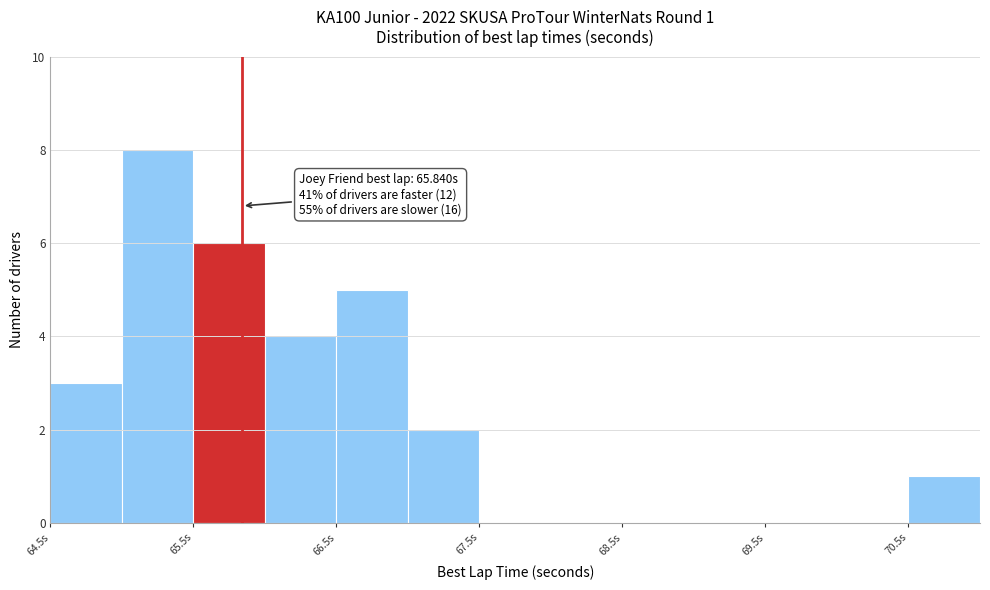

Over which range of the x-axis is the bar tallest?

65.0 to 65.5